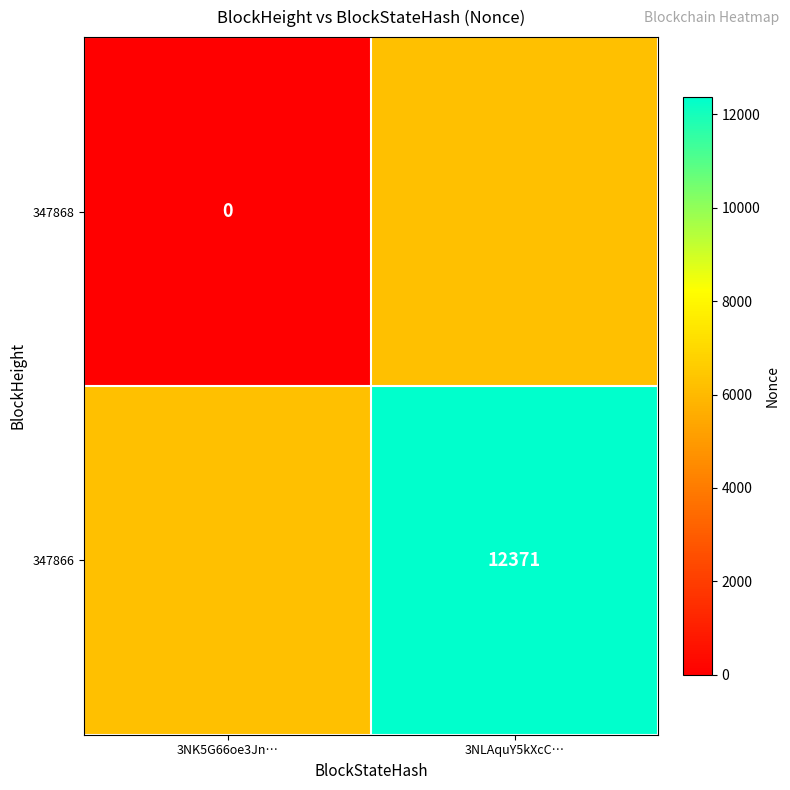

Is it true that 347866 equals 12371.0 at 3NLAquY5kXcC…?

True